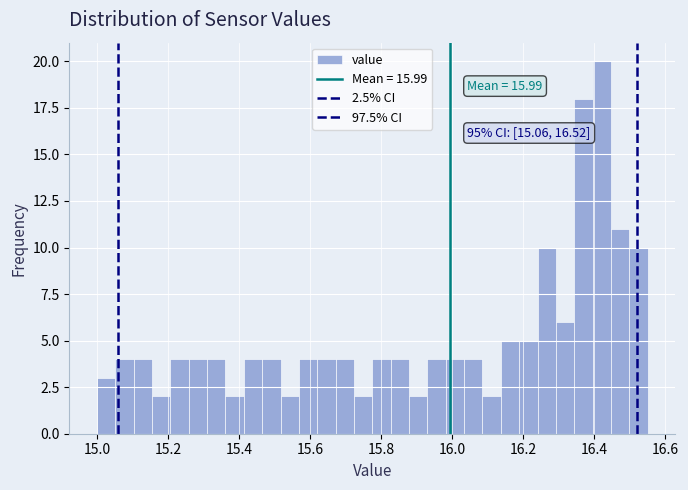

Around what value on the x-axis is the tallest bar? Give the approximate position of its centre, as read against the axis.

16.42